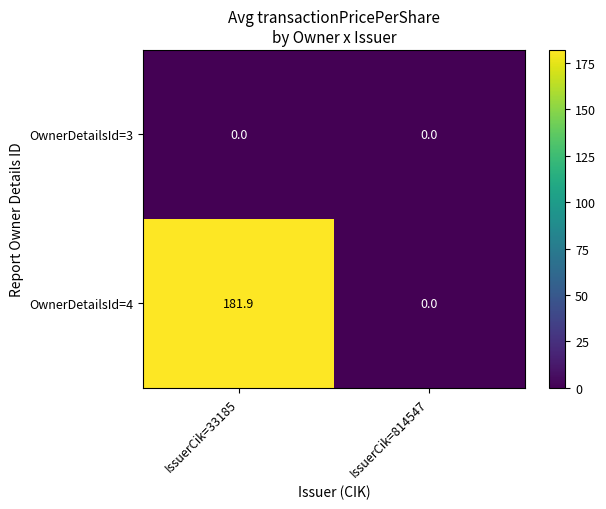

At IssuerCik=33185, list the series in order from smallest to largest.

OwnerDetailsId=3, OwnerDetailsId=4